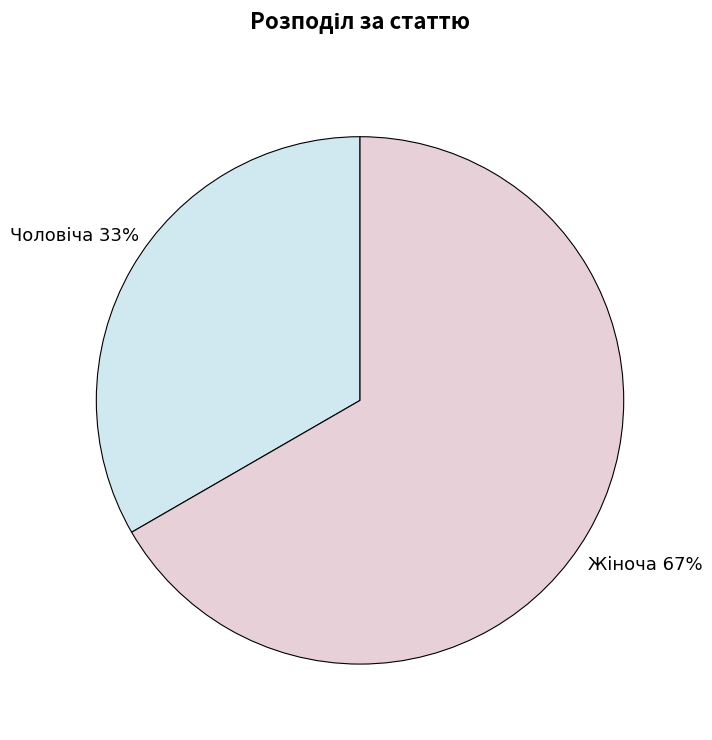

Is there a majority slice in this chart?

Yes